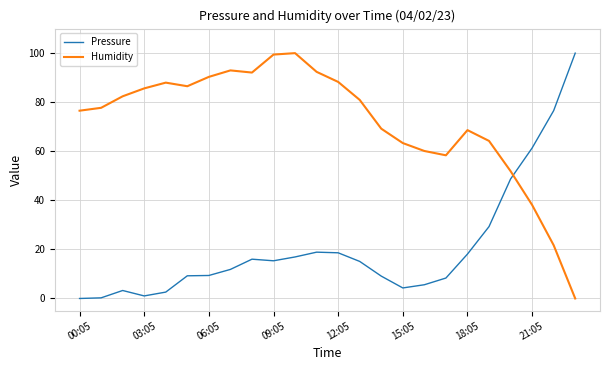

True or false: Pressure and Humidity cross at least once.

True